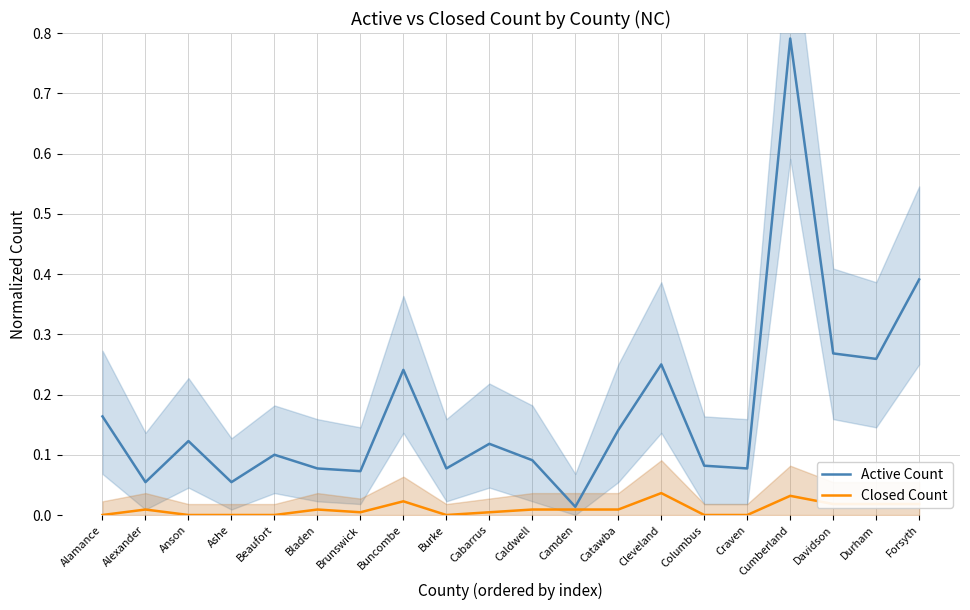

How many Closed Count values are between 0 and 1?

20